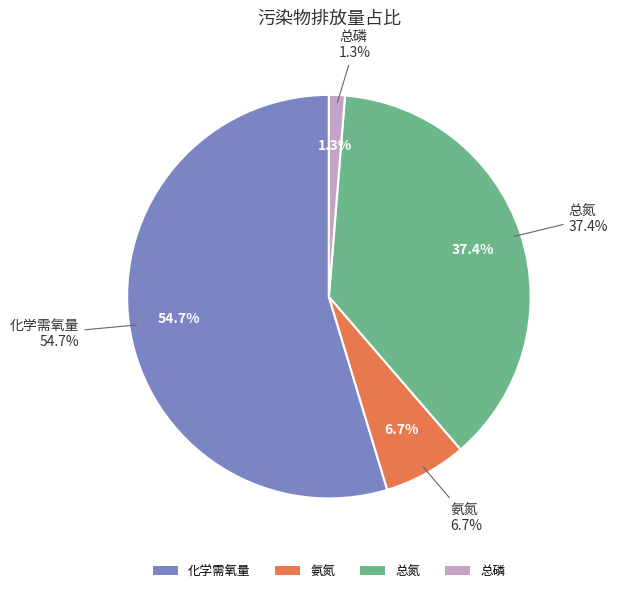

True or false: 8 accounts for 14% of the total.

False